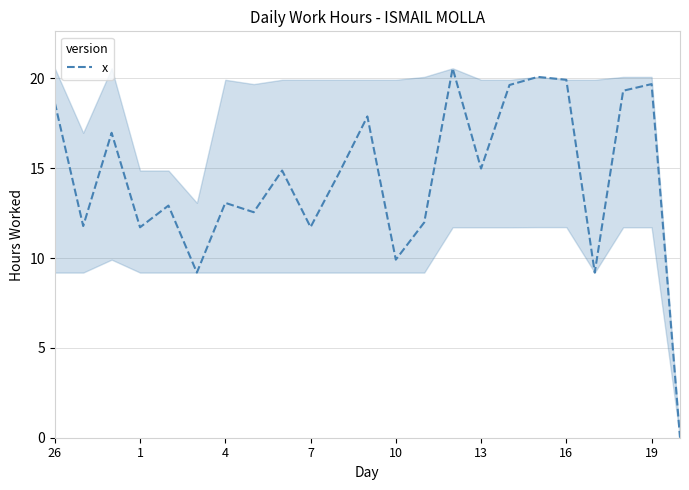

How many interior local valleys (lower than both neighbors) does the data have?

8